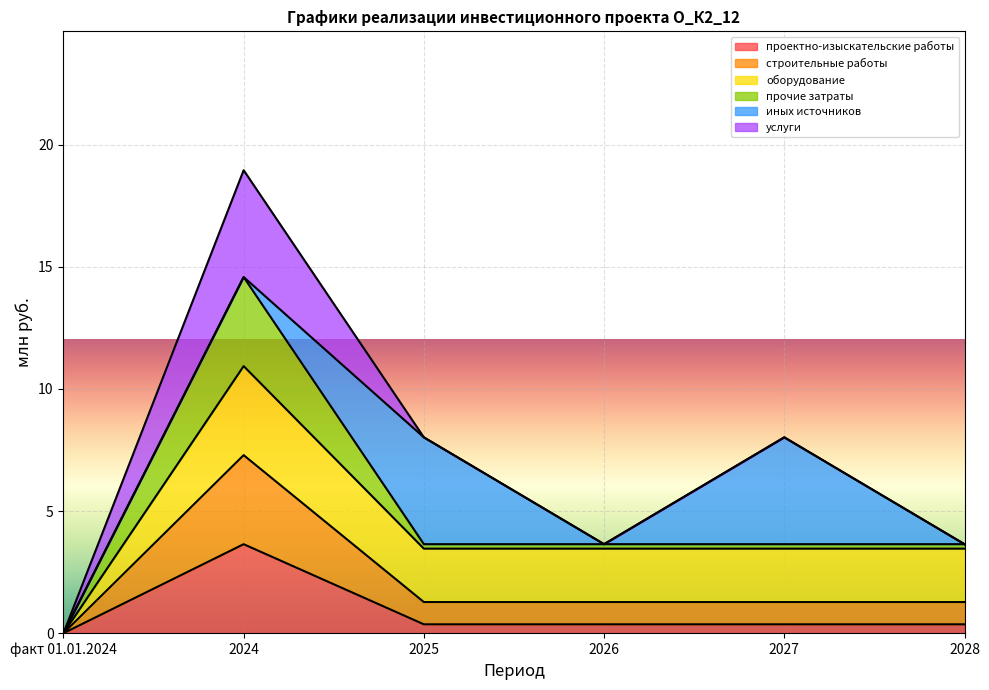

What is the highest value of the проектно-изыскательские работы series?

3.6